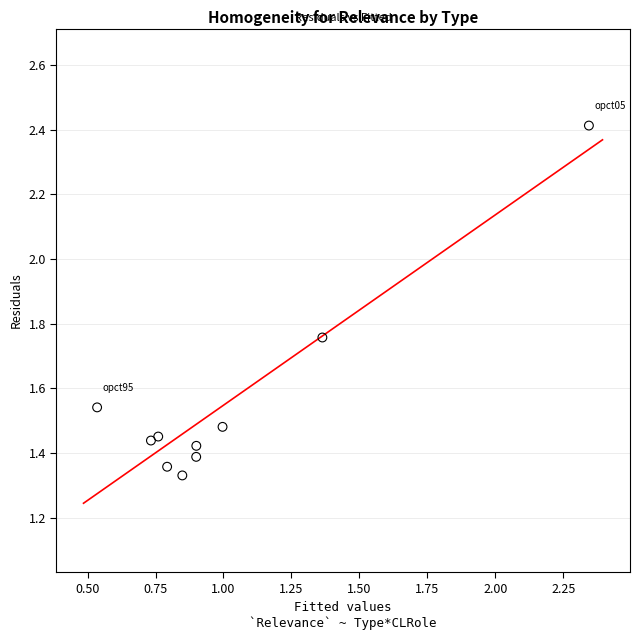

What is the average X value?

1.0